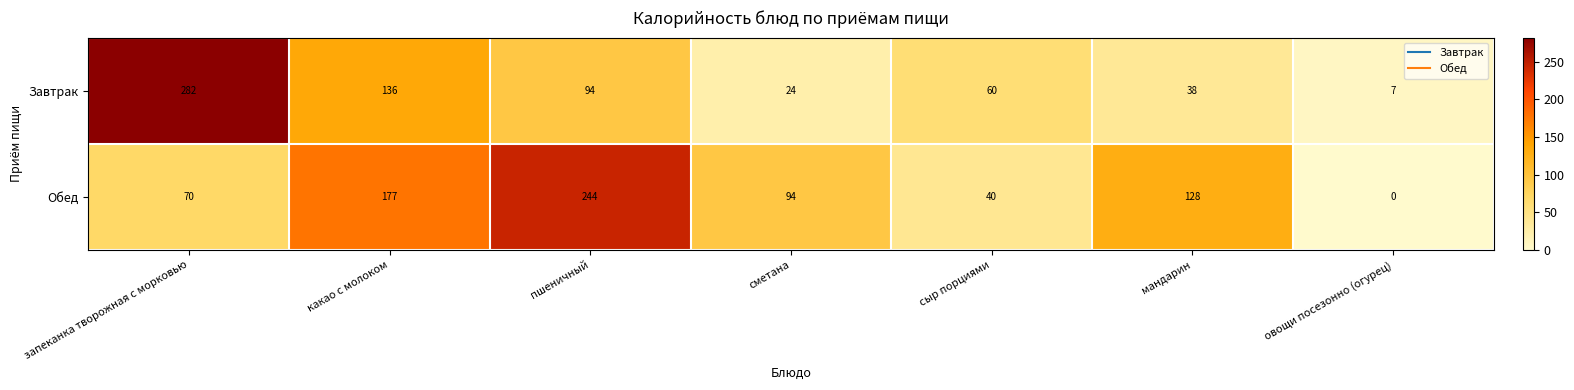

At which label does Обед reach its peak?

пшеничный